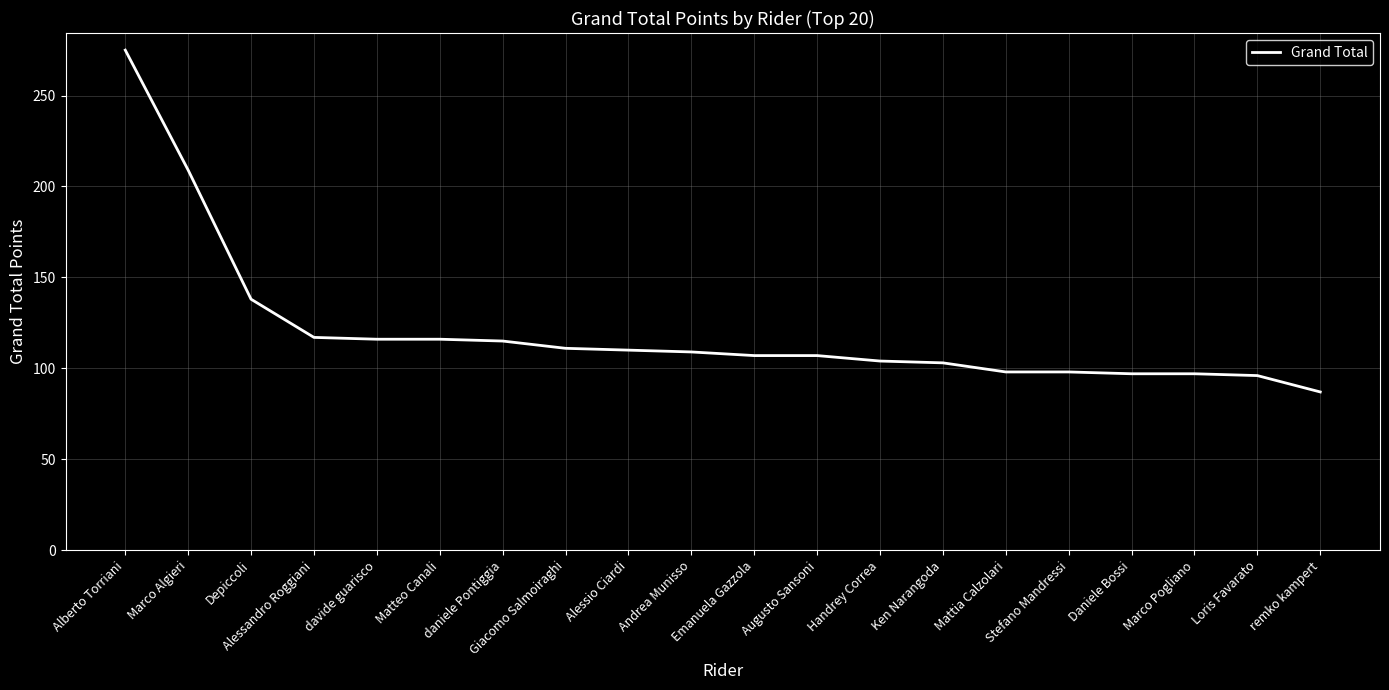

What is the sum of the values at Mattia Calzolari and Alessio Ciardi?

208